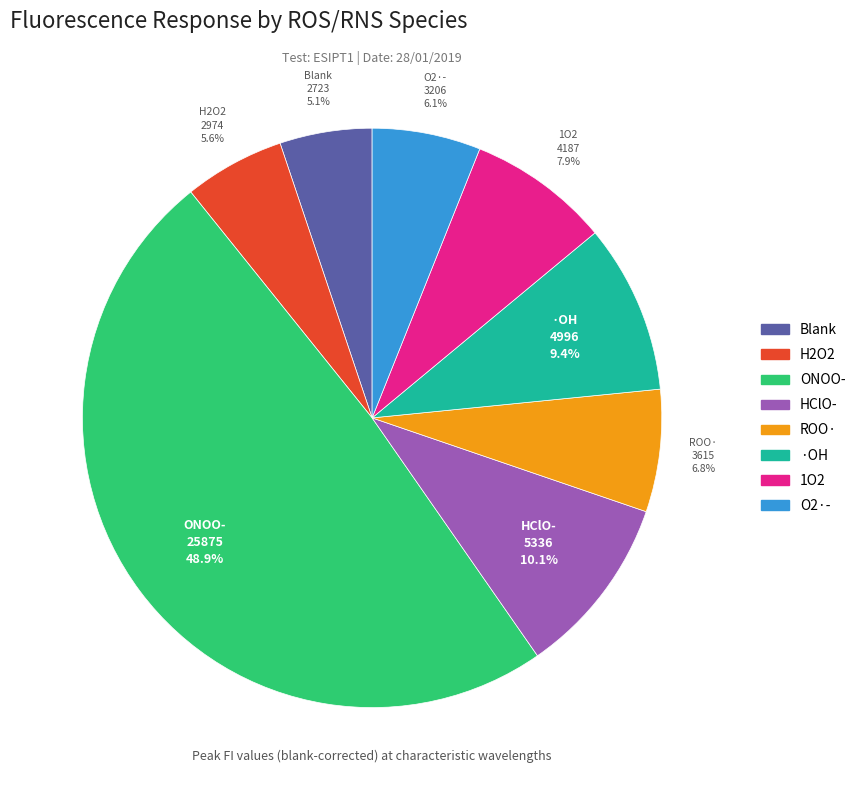

Which slice is the largest?

ONOO-